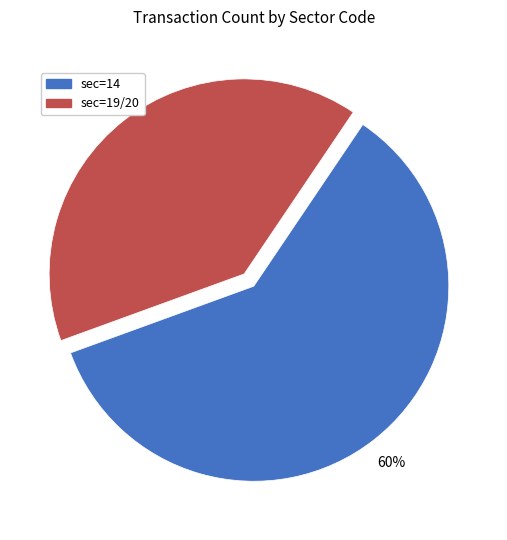

Count the number of slices in the pie.

2